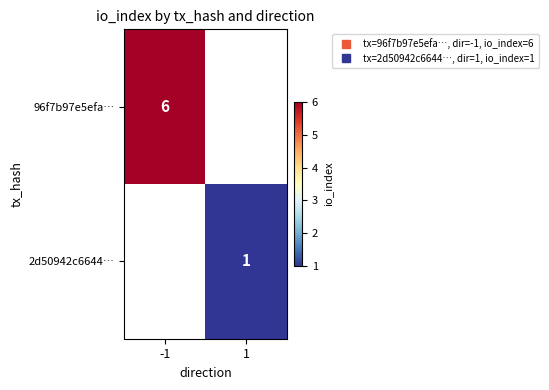

Rank the categories by 96f7b97e5efa… value from lowest to highest.

-1, 1